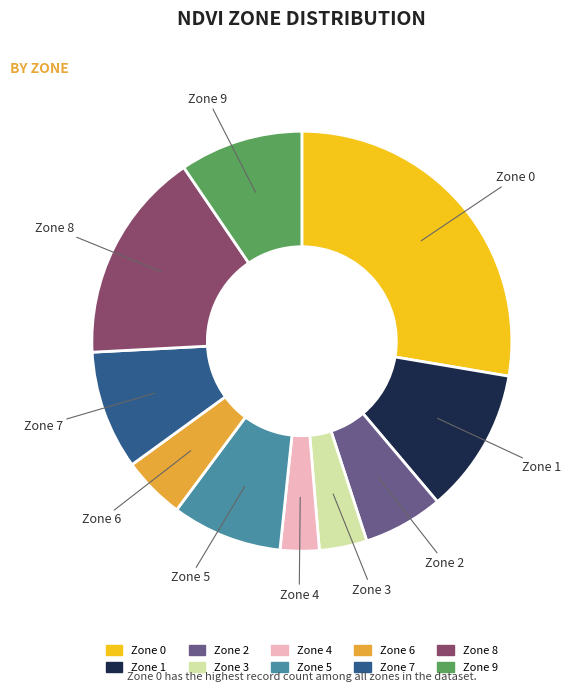

Which category has the biggest portion of the pie?

Zone 0